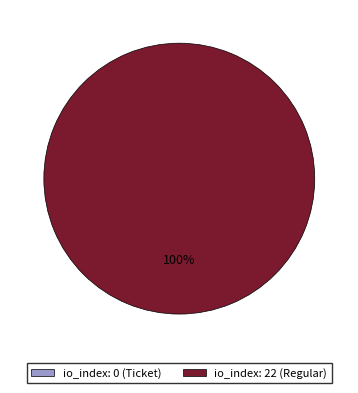

Is there any slice that represents more than half of the pie?

Yes